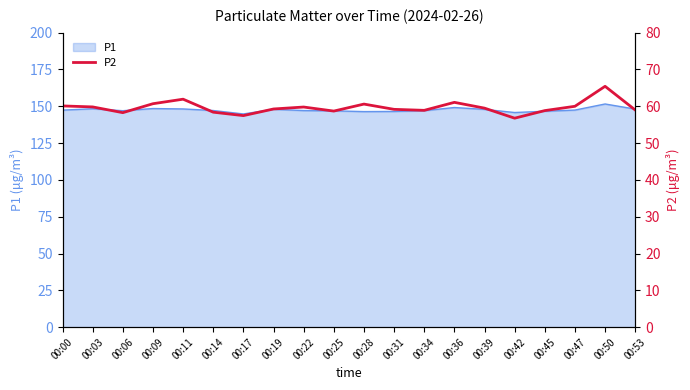

The chart shows a value of 84.9 at 00:34. True or false?

False